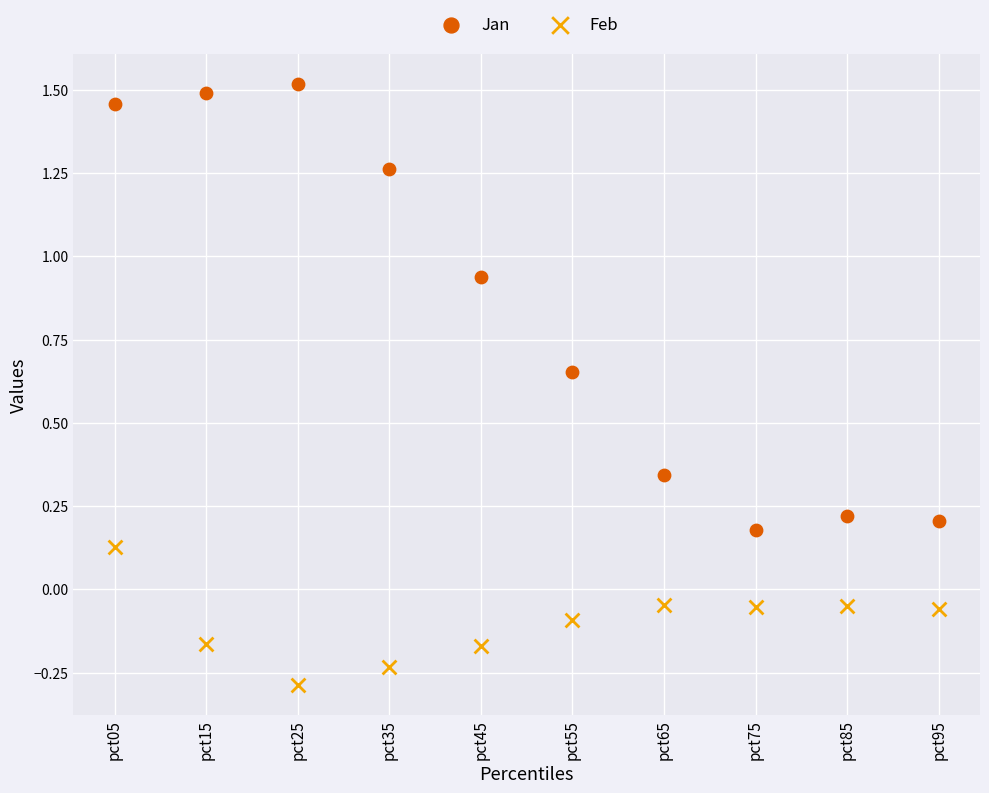

Which series contains the highest Y value?

Jan